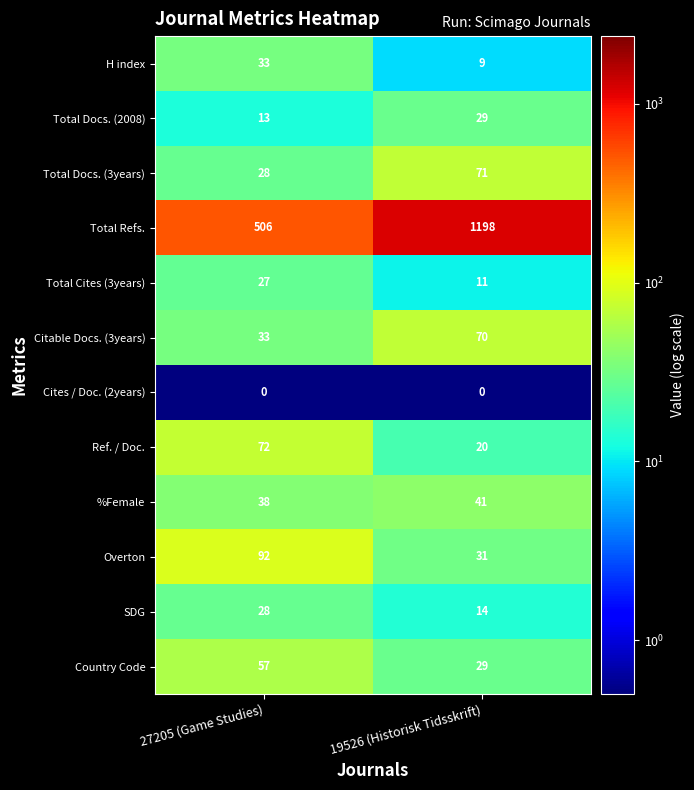

Reading left to right, what are all the values shown in this chart?

H index: 33	9
Total Docs. (2008): 13	29
Total Docs. (3years): 28	71
Total Refs.: 506	1198
Total Cites (3years): 27	11
Citable Docs. (3years): 33	70
Cites / Doc. (2years): 0	0
Ref. / Doc.: 72	20
%Female: 38	41
Overton: 92	31
SDG: 28	14
Country Code: 57	29